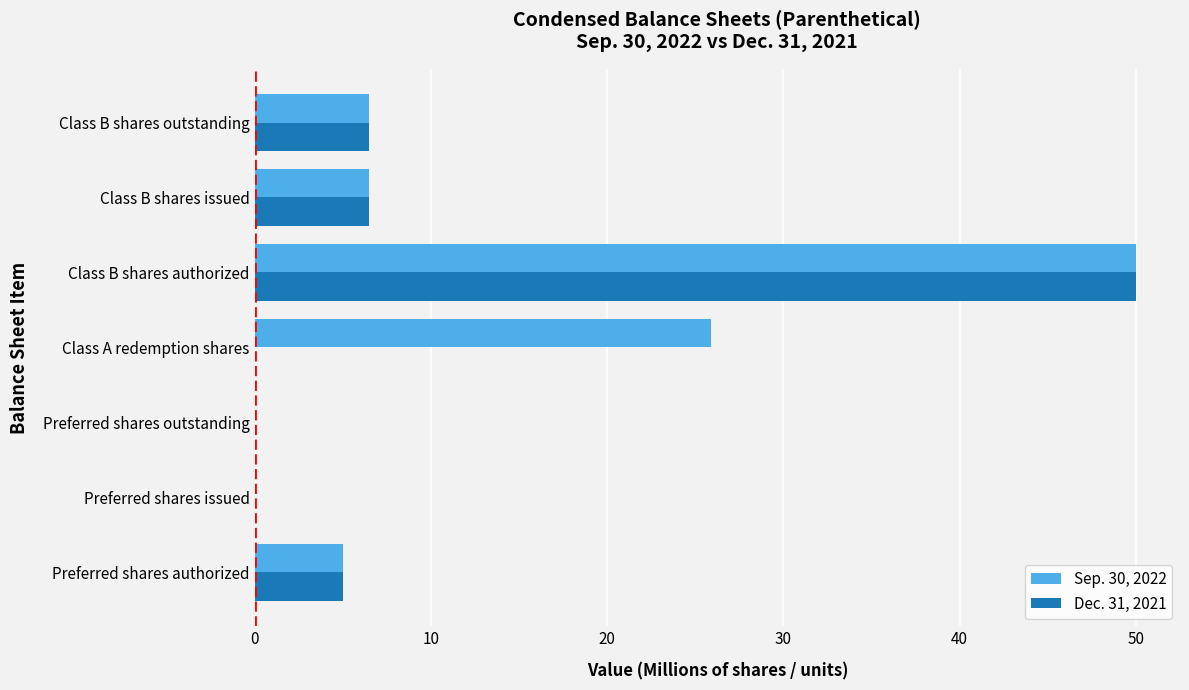

What is the total value across all series at Preferred shares authorized?

10.0